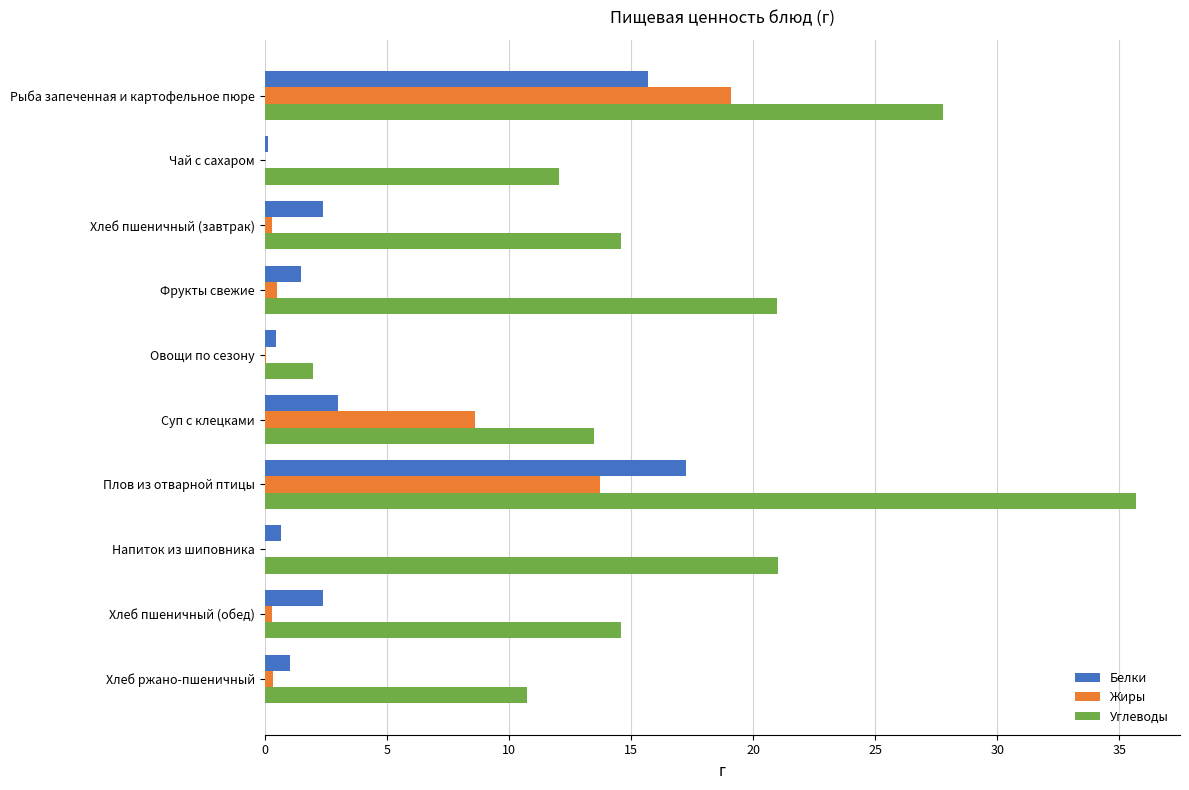

The value of Углеводы at Хлеб ржано-пшеничный is 10.7. True or false?

True